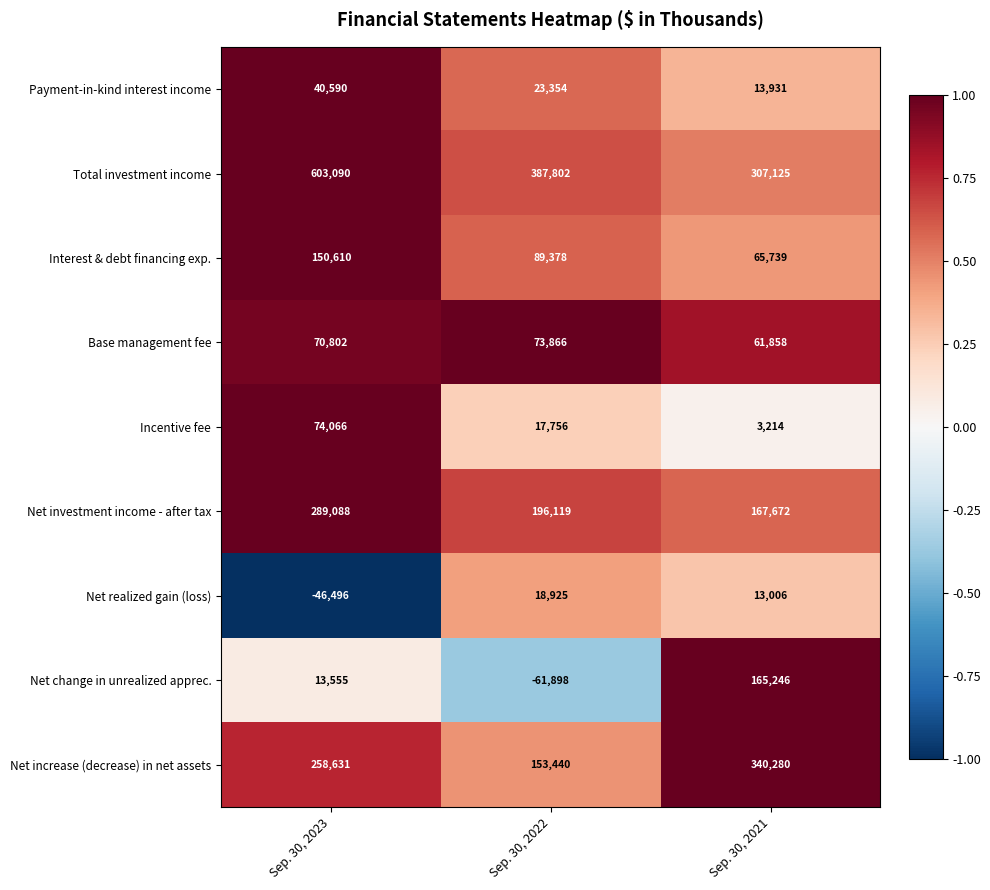

How many categories are shown in the chart?

3